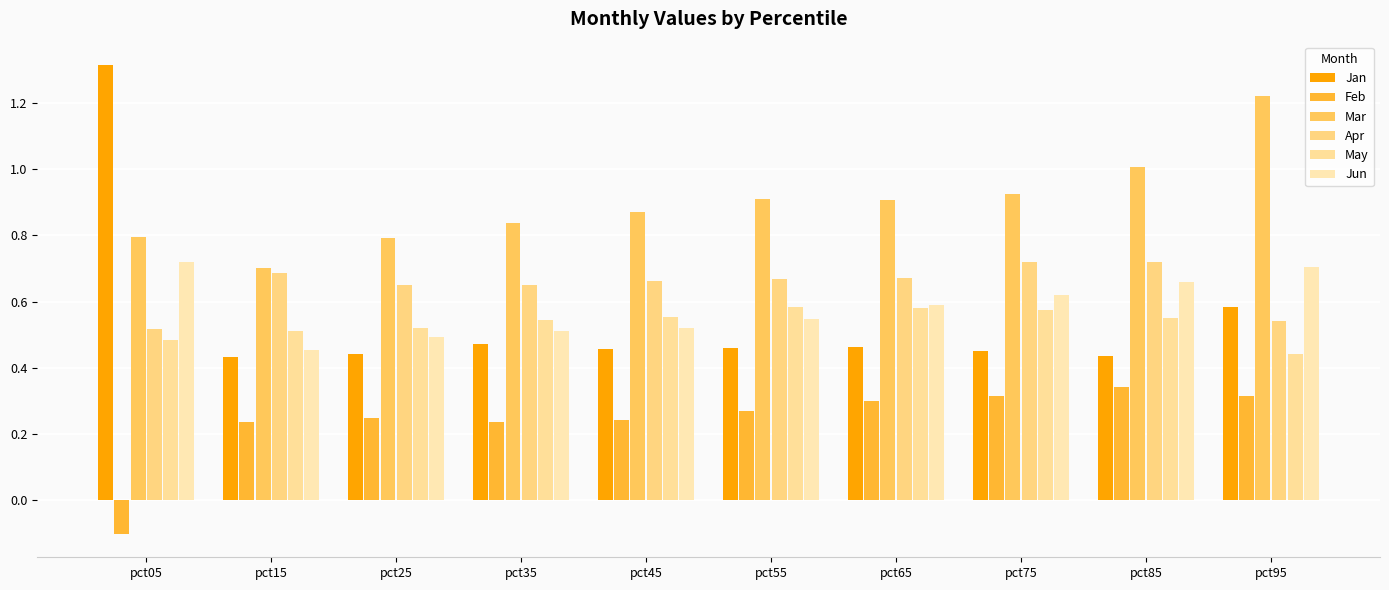

How many groups of bars are there?

10